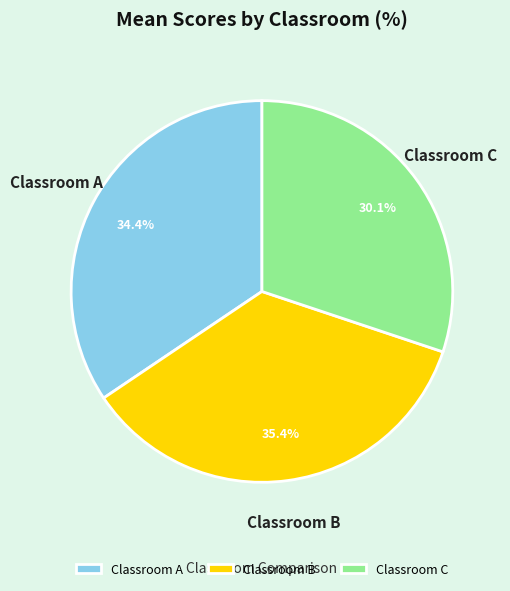

Count the number of slices in the pie.

3